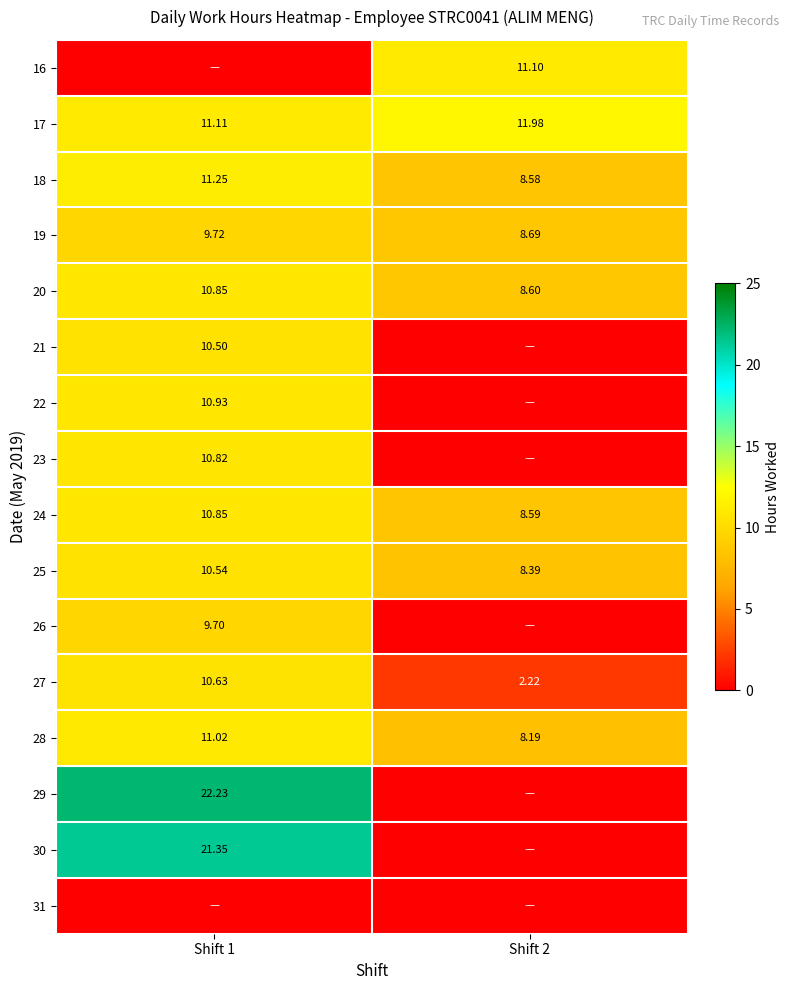

At which category is the sum across all series the highest?

Shift 1